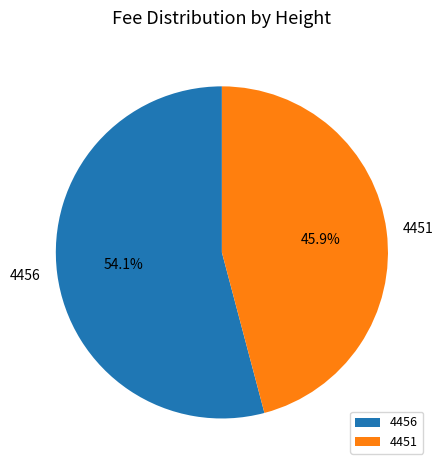

Is it true that 4451 is 46% of the pie?

True